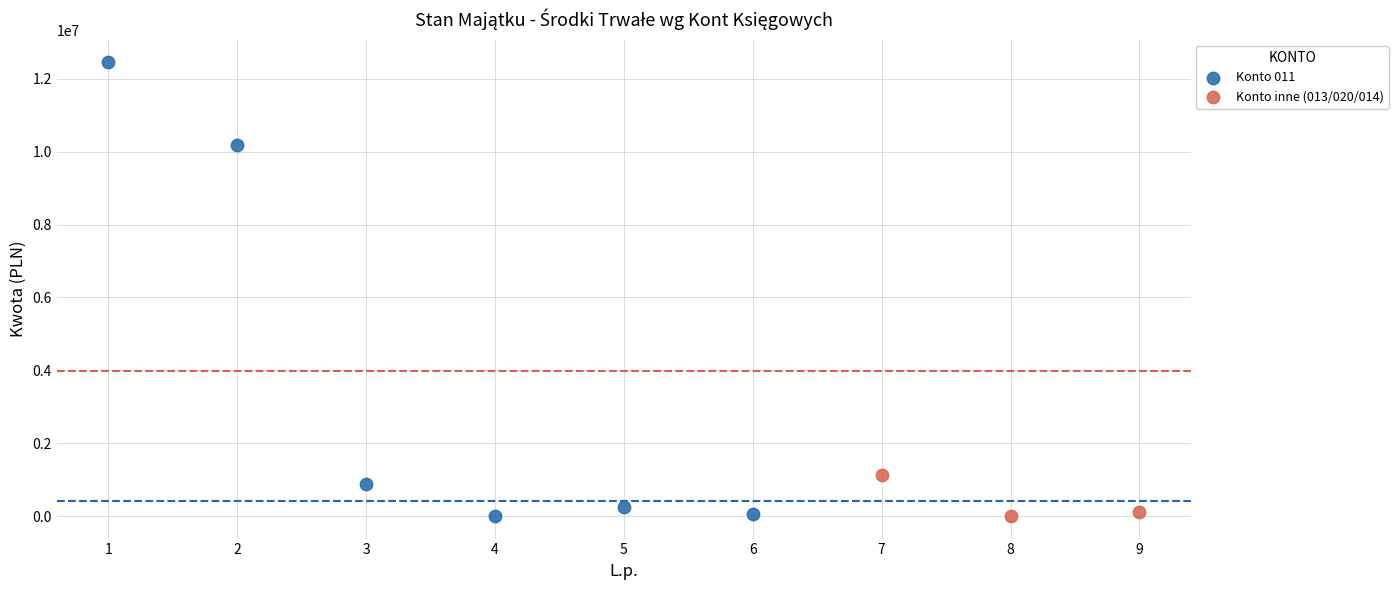

Which series has the widest spread of Y values?

Konto 011